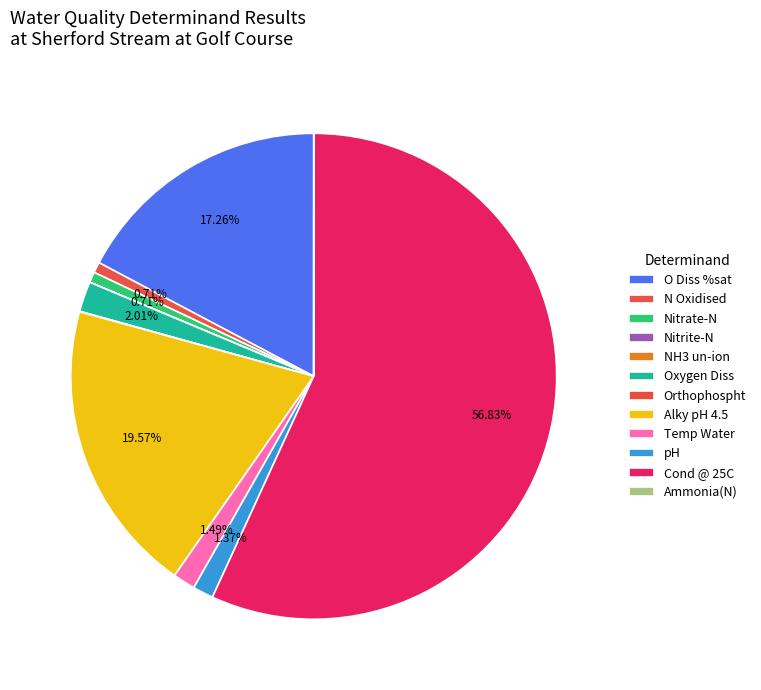

What is the change in value from O Diss %sat to NH3 un-ion?

-100.5